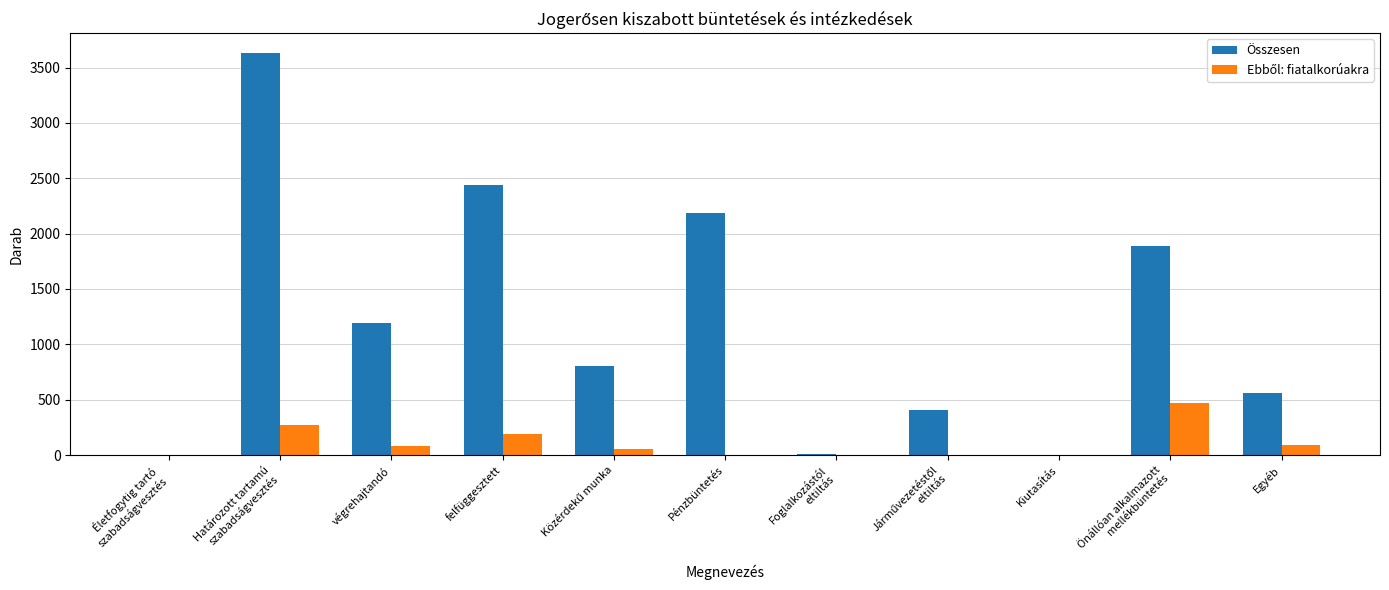

Which series has the largest total across all categories?

Összesen